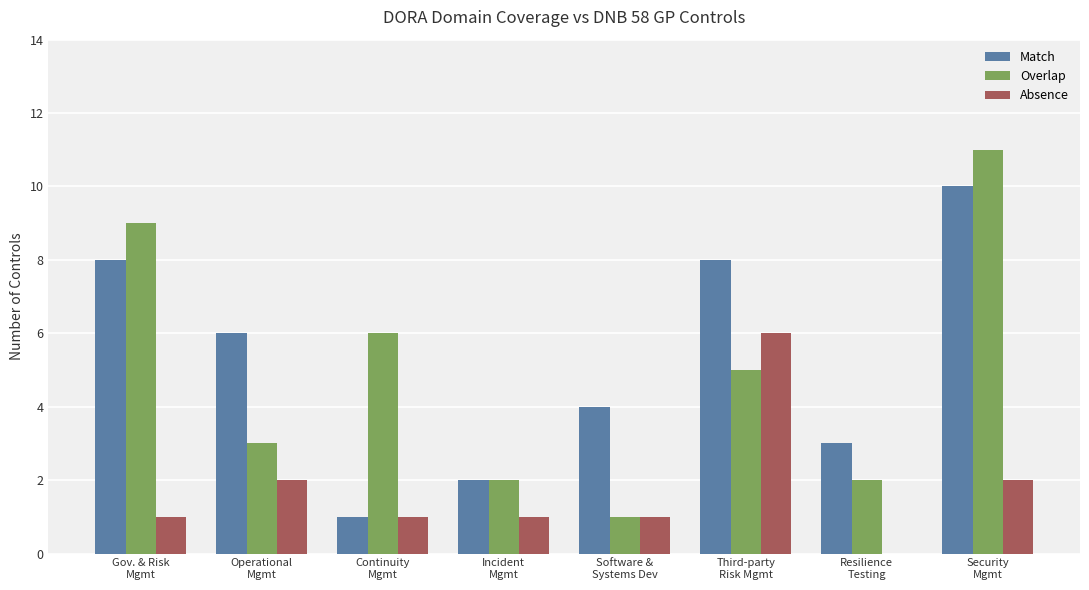

Are the bars grouped side by side (vs. stacked)?

Yes